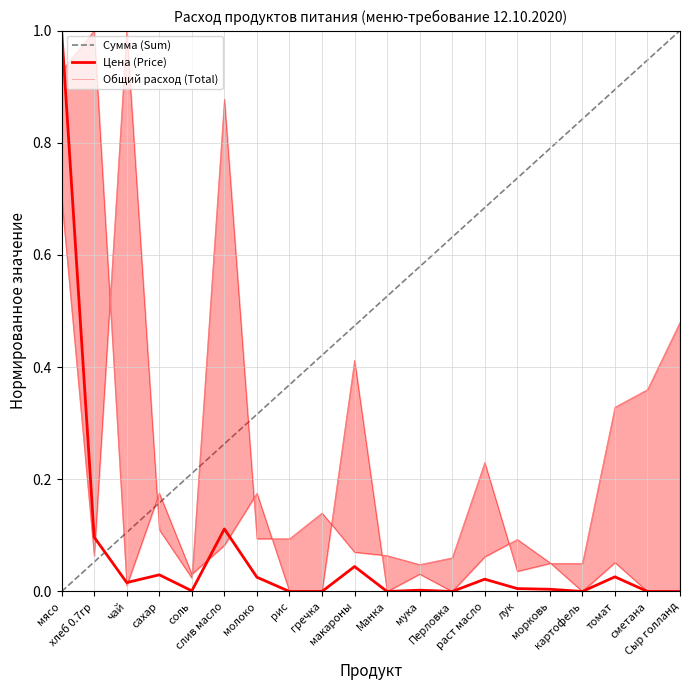

Is the value of Сумма (Sum) at слив масло greater than the value of Общий расход (Total) at хлеб 0.7гр?

No